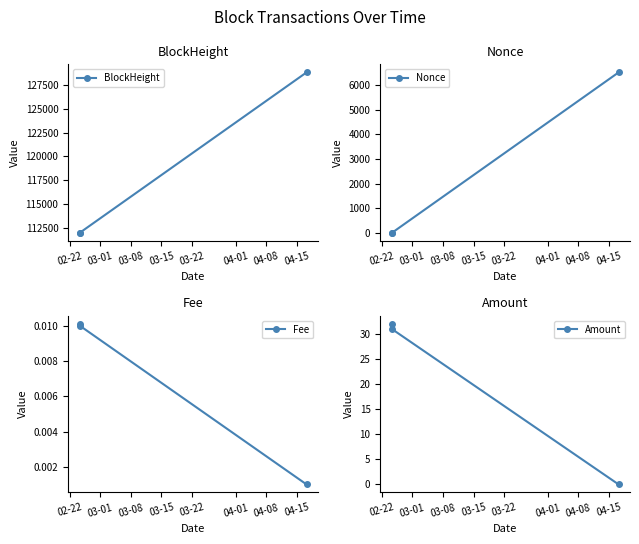

What is the minimum value for BlockHeight?

111958